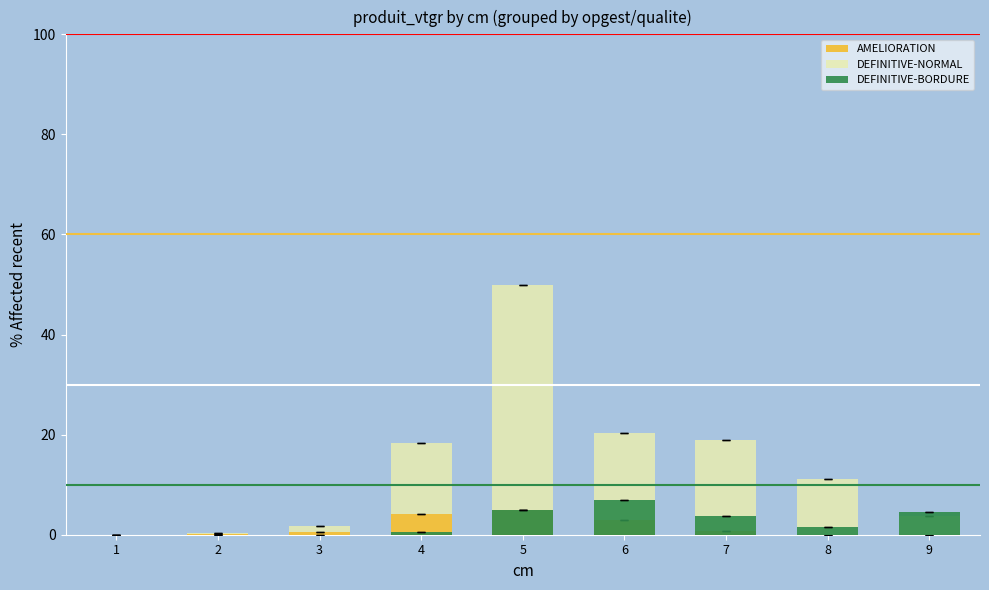

Rank the categories by DEFINITIVE-BORDURE value from highest to lowest.

6, 5, 9, 7, 8, 4, 1, 2, 3